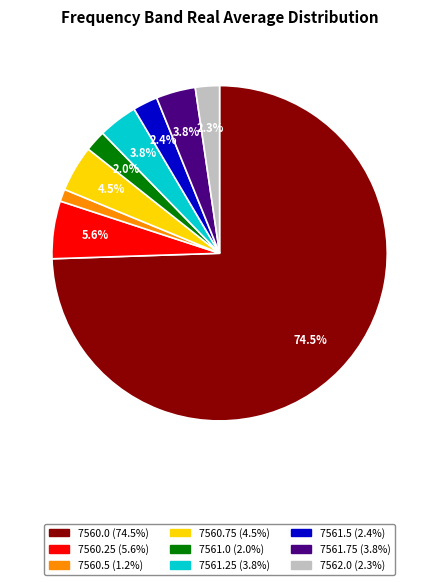

To the nearest percent, what is the difference between the largest and smallest slice percentages?

73%